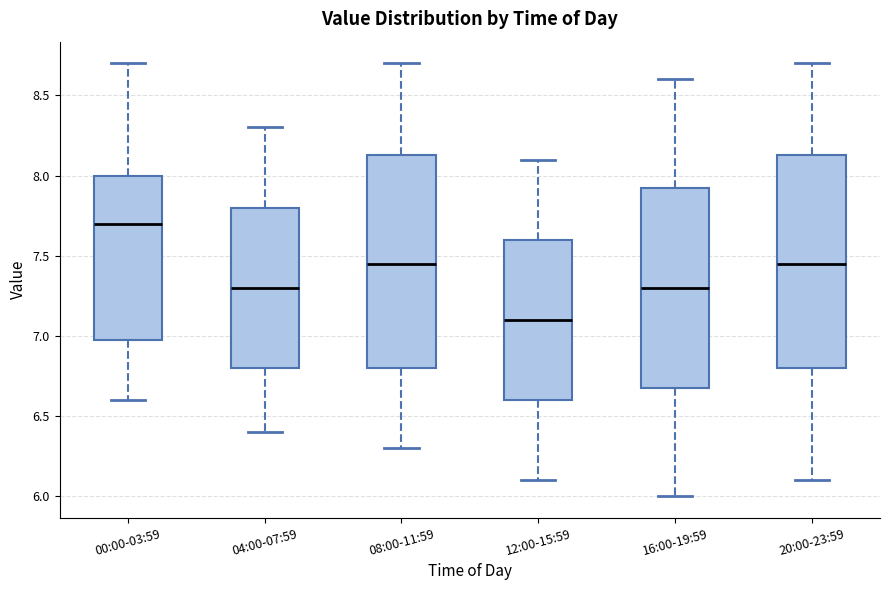

Where does the lower whisker of the box for 00:00-03:59 end on the y-axis? The values are not printed on the chart, so give them approximately, as read against the axis.

6.60